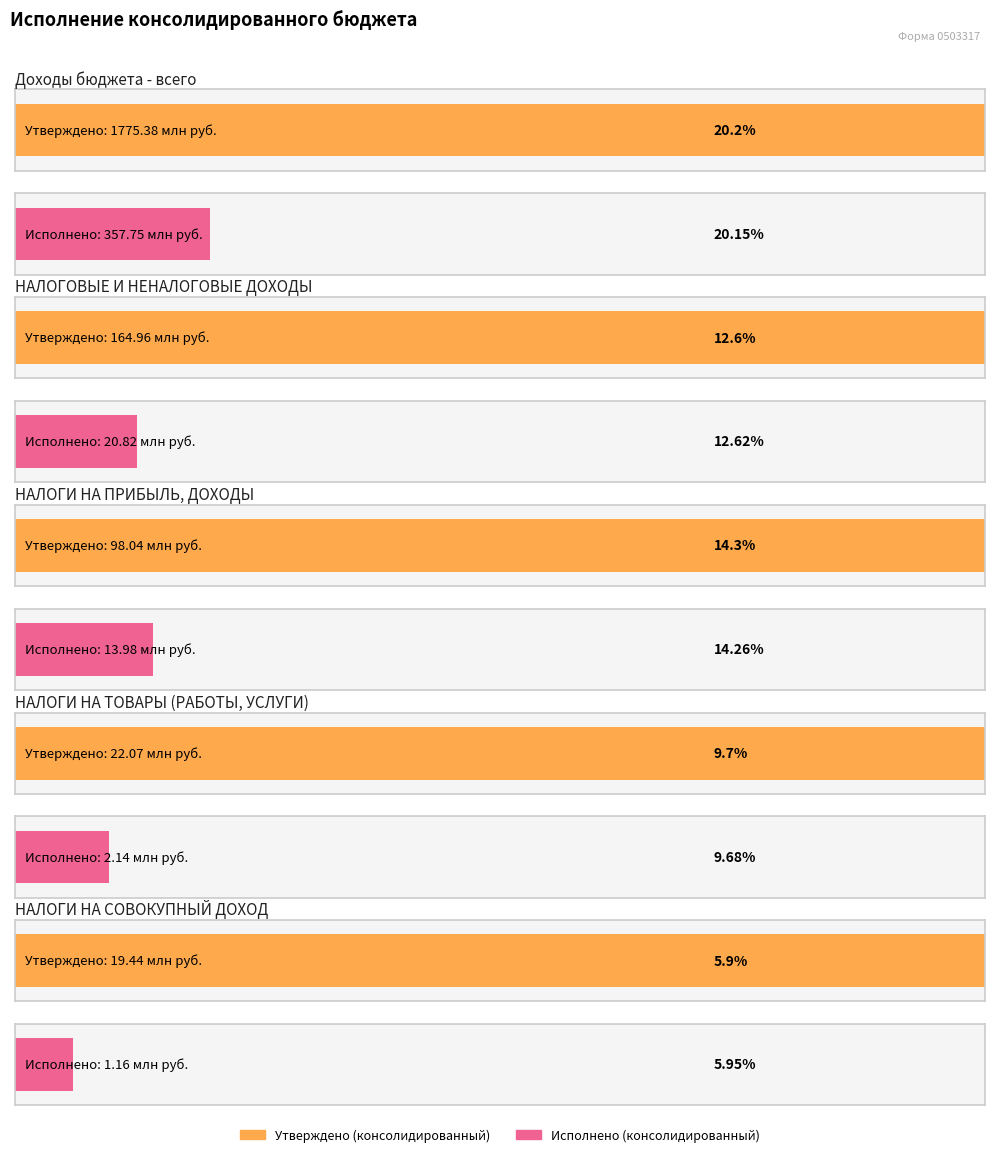

What value does the Исполнено (консолидированный) series have at НАЛОГОВЫЕ И НЕНАЛОГОВЫЕ ДОХОДЫ?

20815176.6